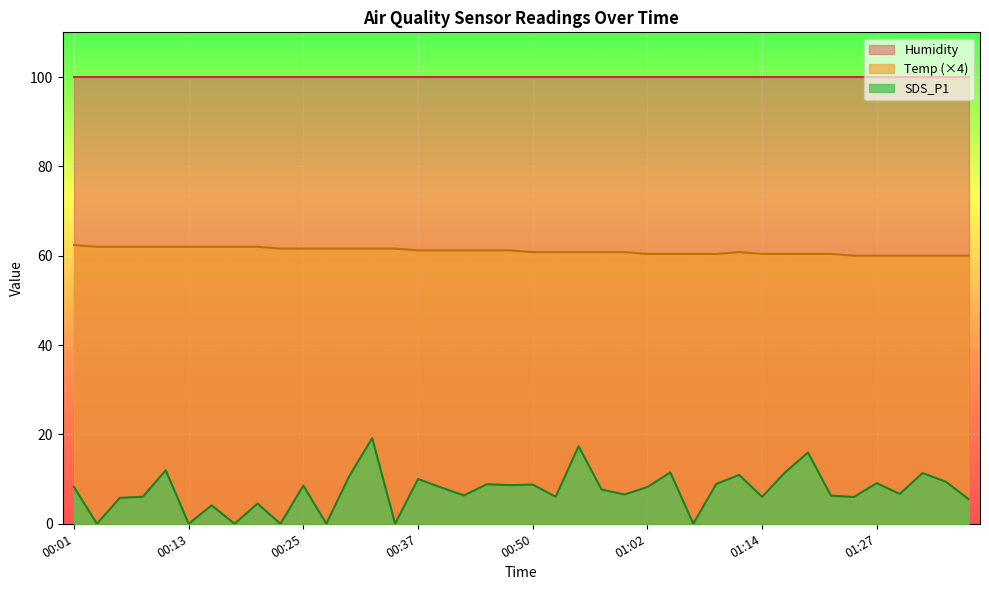

What is the sum of the Temp values at 00:50 and 00:08?

122.8